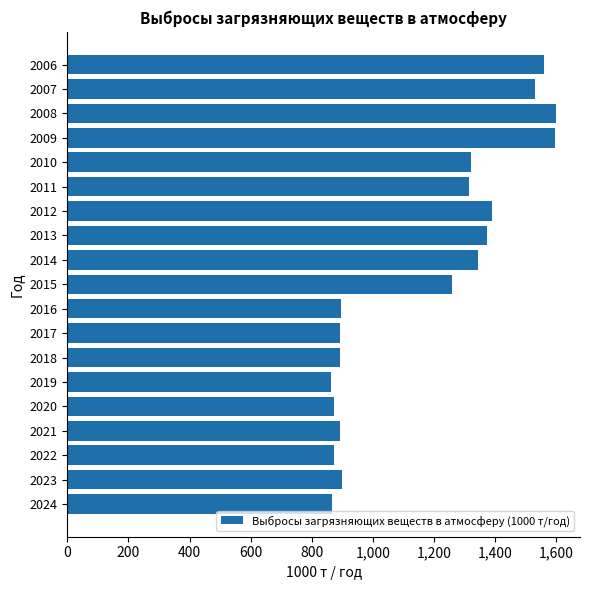

What is the ratio of the value at 2008 to the value at 2017?

1.8